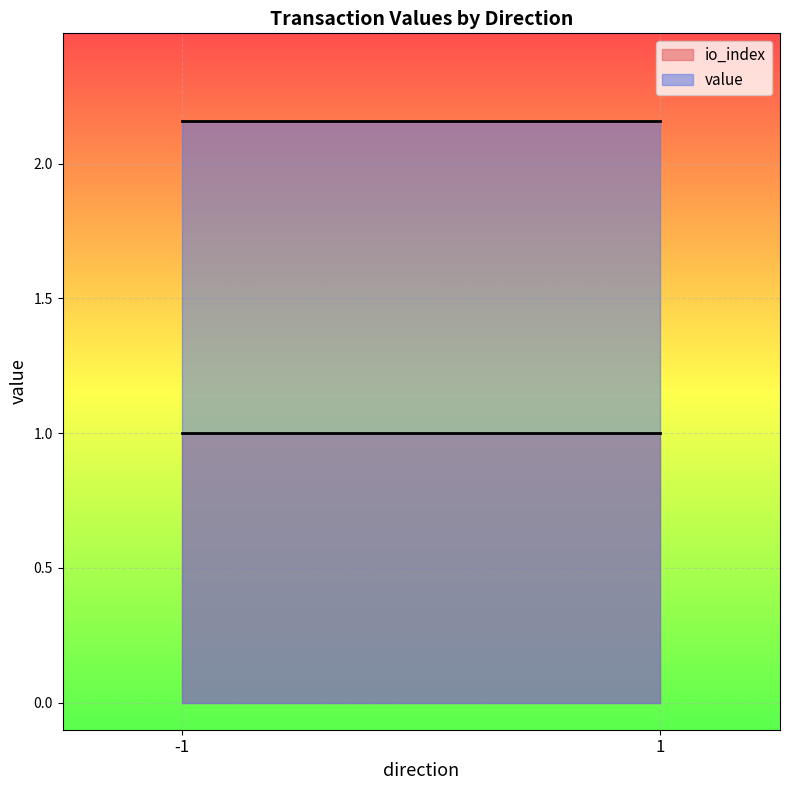

What are all the series names shown in the legend?

io_index, value